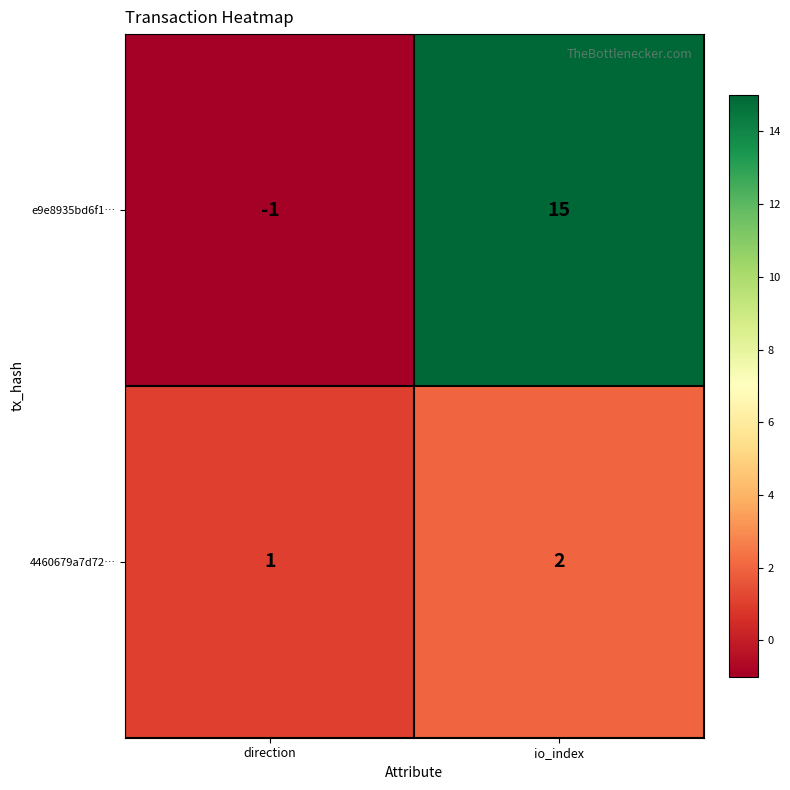

List the series in order of their overall mean, highest first.

e9e8935bd6f1…, 4460679a7d72…